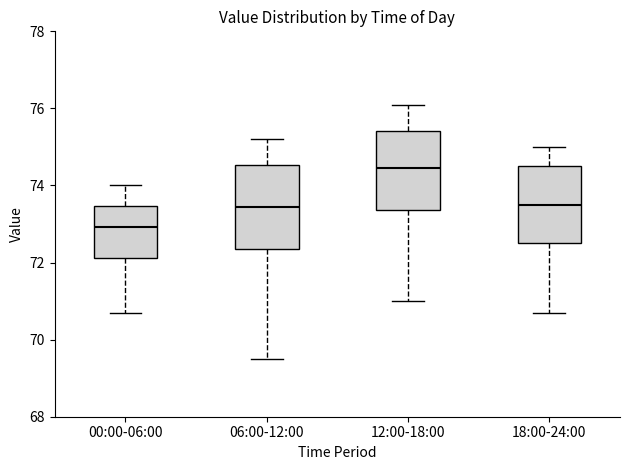

Where does the lower whisker of the box for 06:00-12:00 end on the y-axis? The values are not printed on the chart, so give them approximately, as read against the axis.

69.6